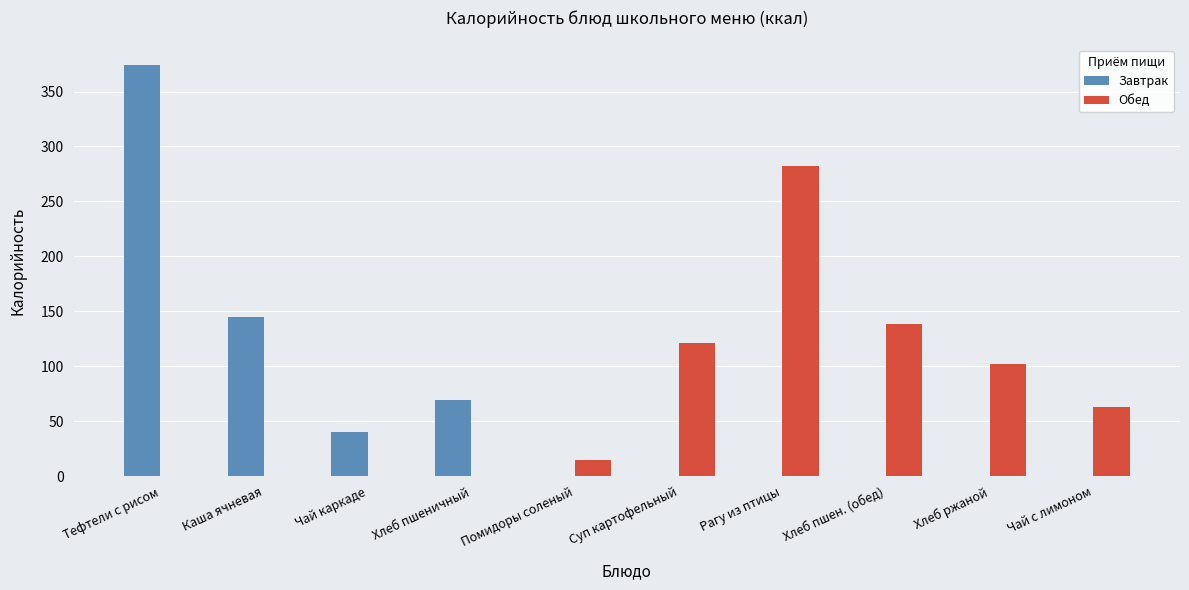

Is it true that Завтрак equals 118.3 at Хлеб пшеничный?

False